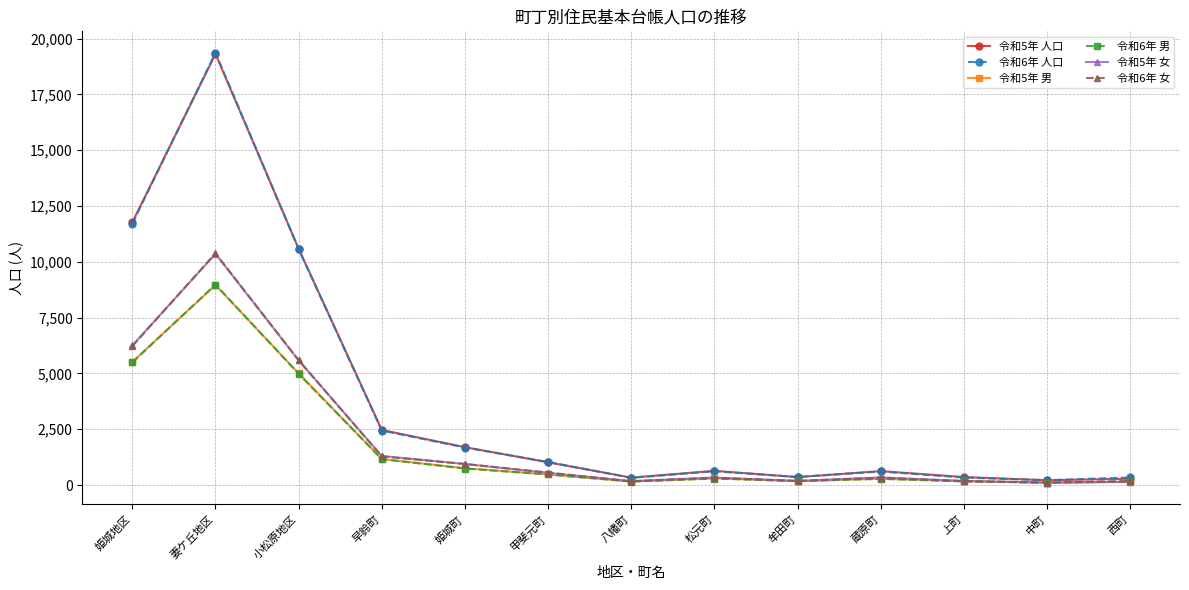

Where is the first local maximum for 令和5年 人口?

妻ケ丘地区